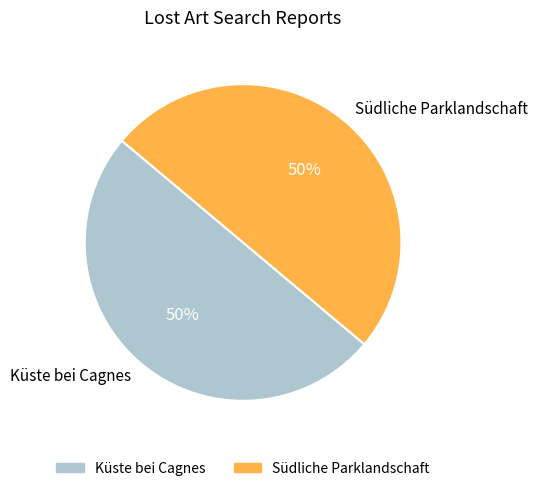

Is it true that Küste bei Cagnes is 43% of the pie?

False